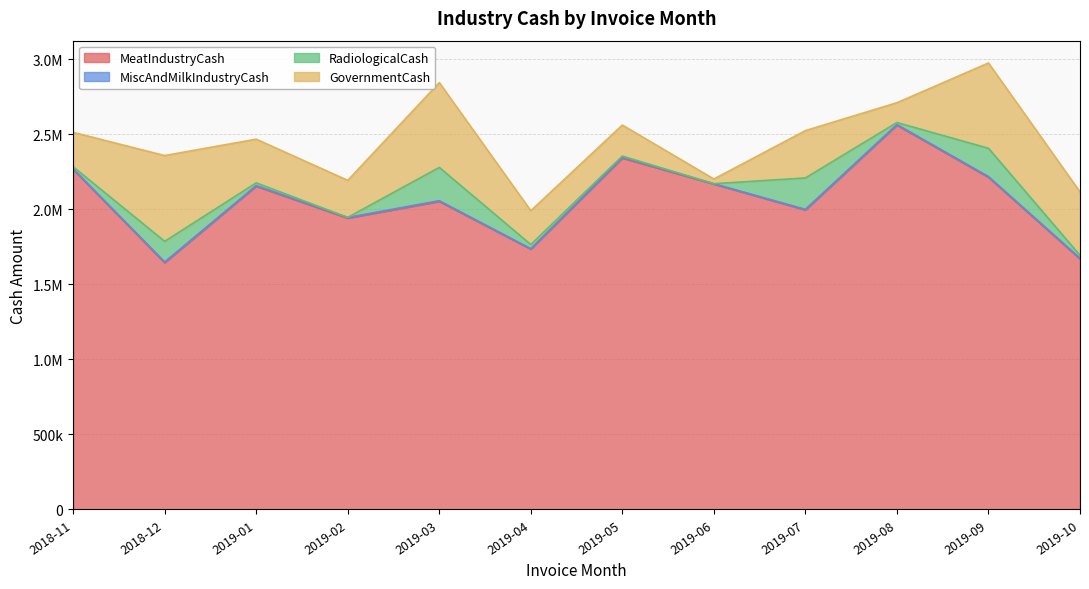

Reading left to right, transcribe all the data shown in this chart.

MeatIndustryCash: 2018-11=2266240.9	2018-12=1644209.6	2019-01=2153870.5	2019-02=1941104.0	2019-03=2052670.9	2019-04=1734847.8	2019-05=2341683.0	2019-06=2168288.3	2019-07=1995655.1	2019-08=2560690.8	2019-09=2213623.1	2019-10=1669657.3
MiscAndMilkIndustryCash: 2018-11=3901.7	2018-12=5446.0	2019-01=4619.5	2019-02=4822.8	2019-03=4822.0	2019-04=2656.1	2019-05=6338.5	2019-06=2338.8	2019-07=4325.5	2019-08=4463.4	2019-09=4981.0	2019-10=4901.8
RadiologicalCash: 2018-11=13105.7	2018-12=136878.1	2019-01=17802.9	2019-02=228.2	2019-03=221673.3	2019-04=27731.7	2019-05=6866.9	2019-06=0.0	2019-07=209066.8	2019-08=13191.7	2019-09=188079.8	2019-10=18671.6
GovernmentCash: 2018-11=229532.3	2018-12=571682.0	2019-01=291022.0	2019-02=246762.6	2019-03=565166.7	2019-04=225359.3	2019-05=206585.5	2019-06=31402.0	2019-07=315252.7	2019-08=132061.2	2019-09=568362.9	2019-10=422690.0